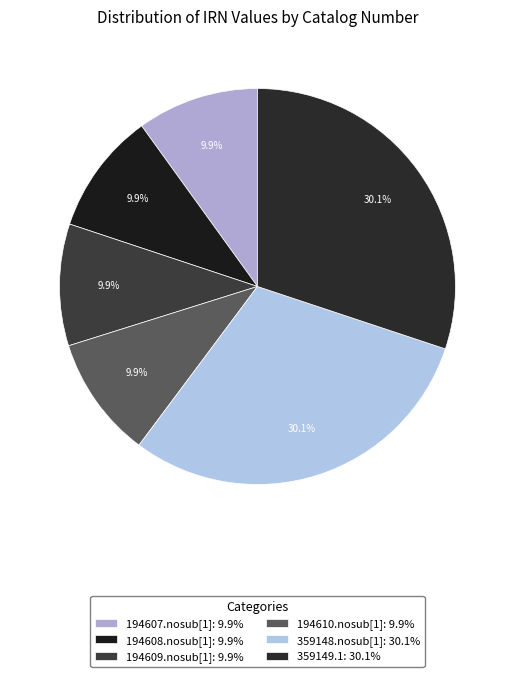

Rank the categories by value from lowest to highest.

194607.nosub[1], 194608.nosub[1], 194609.nosub[1], 194610.nosub[1], 359148.nosub[1], 359149.1